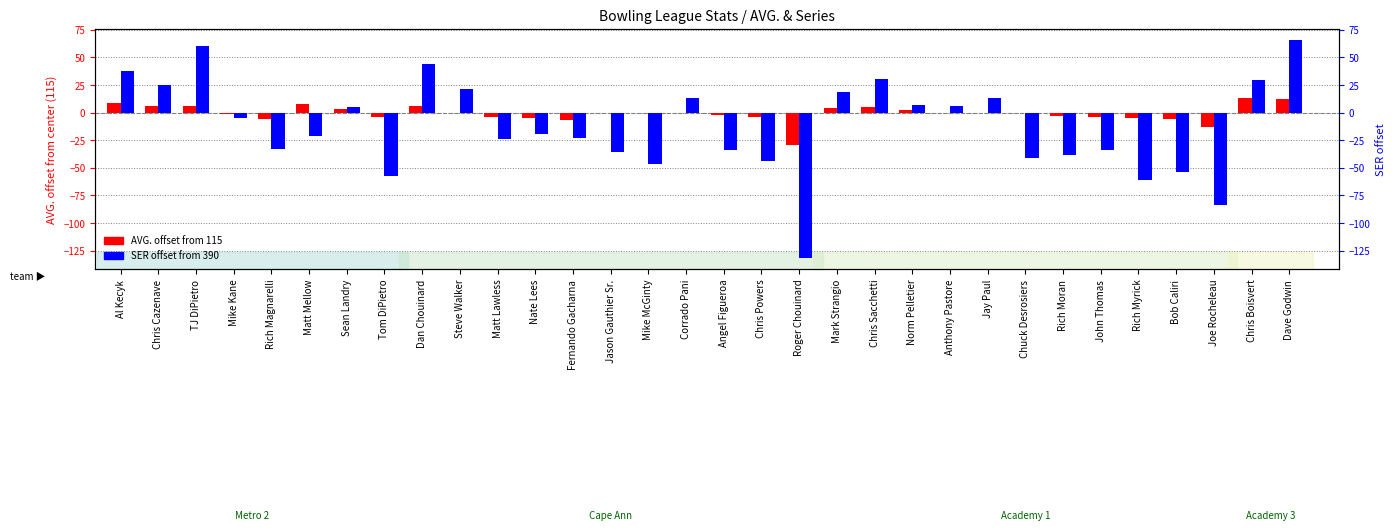

Is it true that SER (centered) equals 23.2 at Jay Paul?

False